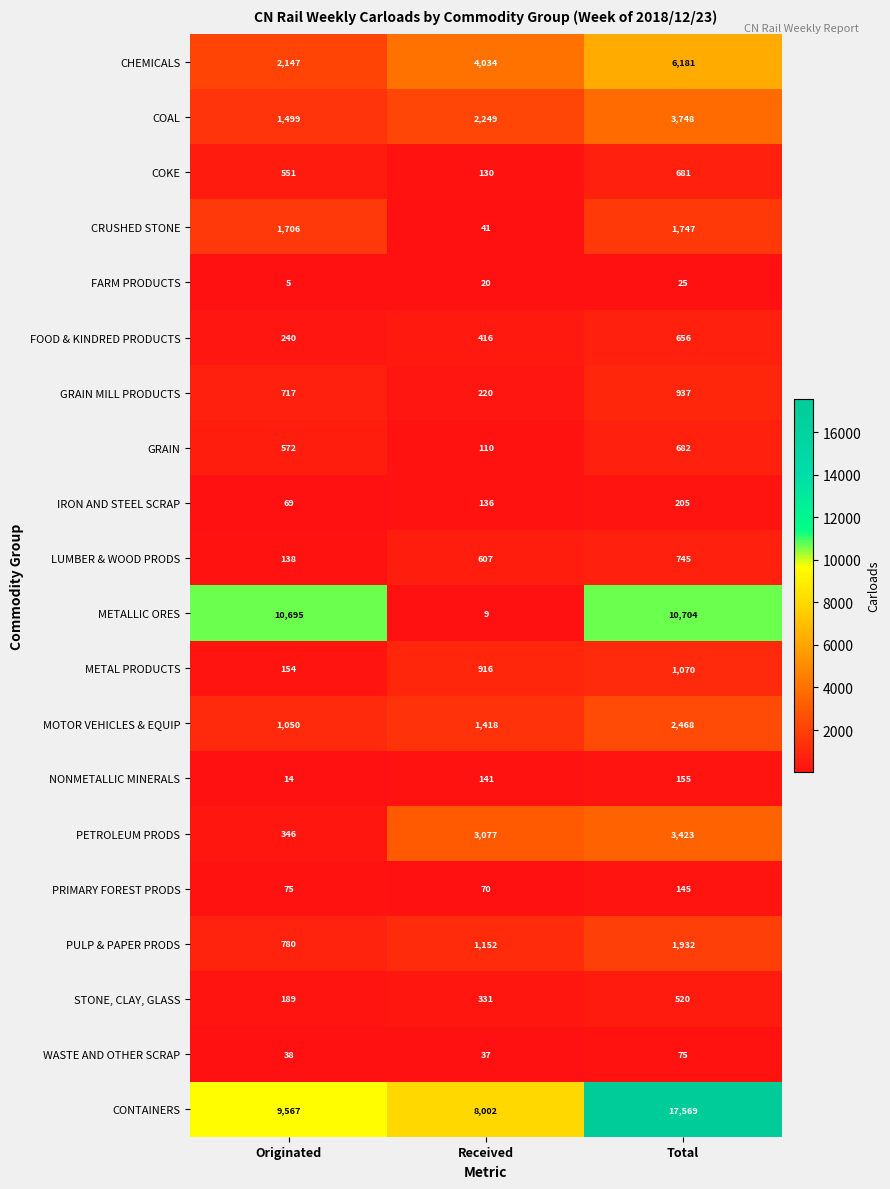

Rank the series by their maximum value, from lowest to highest.

FARM PRODUCTS, WASTE AND OTHER SCRAP, PRIMARY FOREST PRODS, NONMETALLIC MINERALS, IRON AND STEEL SCRAP, STONE, CLAY, GLASS, FOOD & KINDRED PRODUCTS, COKE, GRAIN, LUMBER & WOOD PRODS, GRAIN MILL PRODUCTS, METAL PRODUCTS, CRUSHED STONE, PULP & PAPER PRODS, MOTOR VEHICLES & EQUIP, PETROLEUM PRODS, COAL, CHEMICALS, METALLIC ORES, CONTAINERS